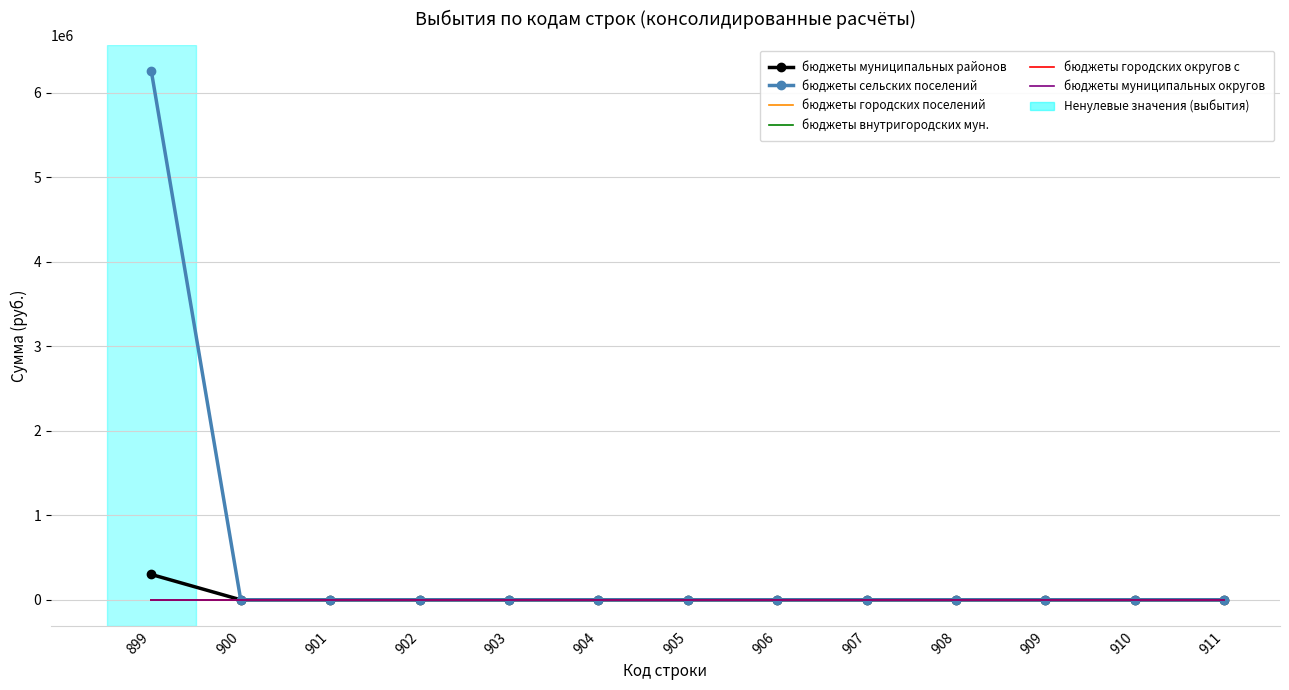

True or false: бюджеты муниципальных районов has more than 2 interior local peaks.

False